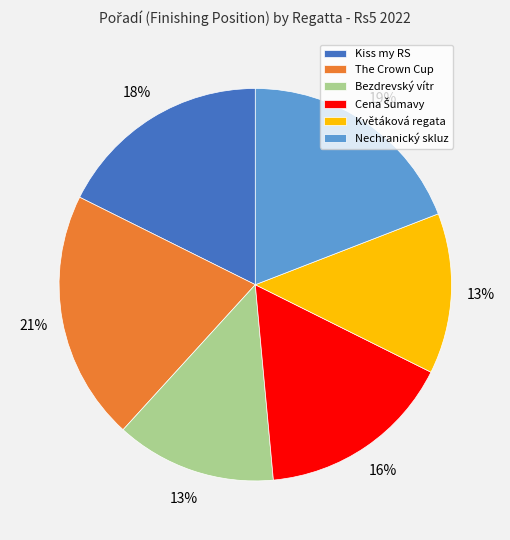

To the nearest percent, what is the difference between the Nechranický skluz and Bezdrevský vítr slice percentages?

6%